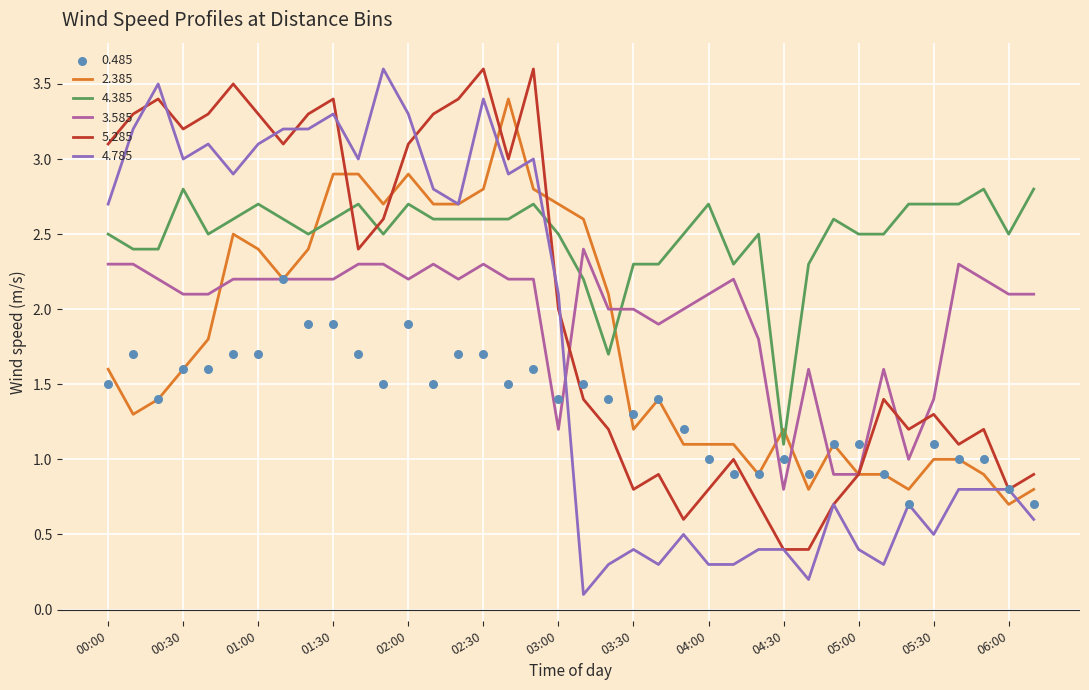

Which series has the largest Y range (max minus min)?

4.785